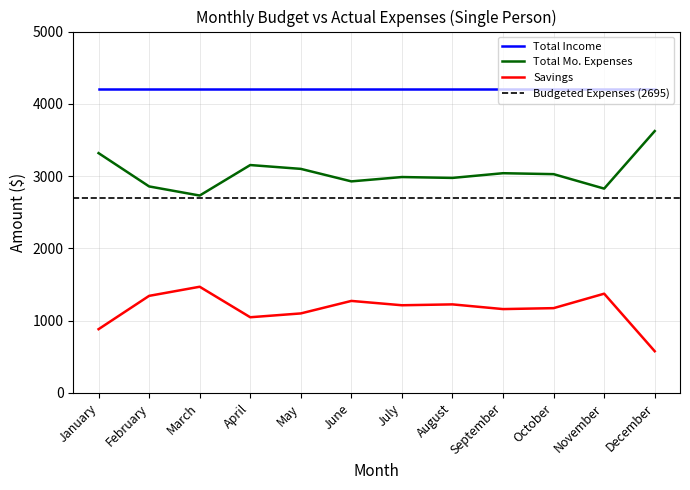

Is it true that Savings equals 751 at December?

False